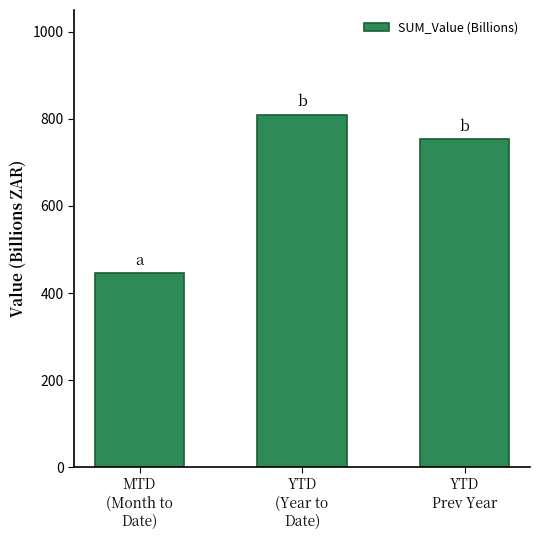

Reading right to left, list all the values displayed in this chart.

753.5	810.0	446.1